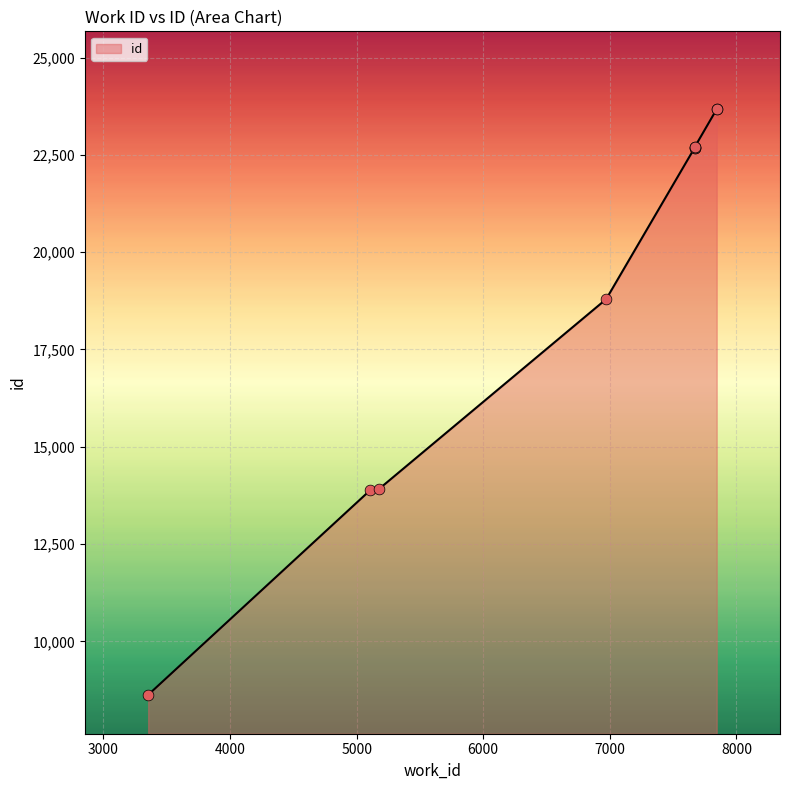

What is the ratio of the value at 3354 to the value at 7669?

0.4